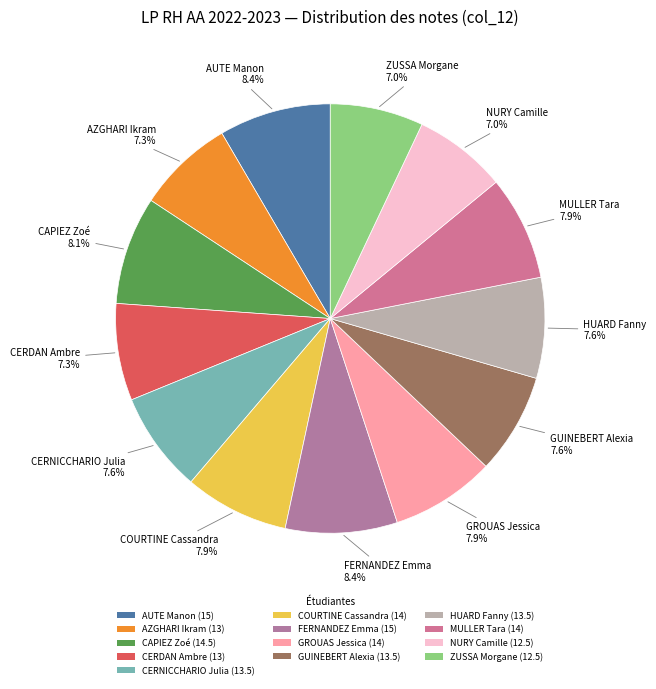

To the nearest percent, what percentage of the pie is MULLER Tara?

8%